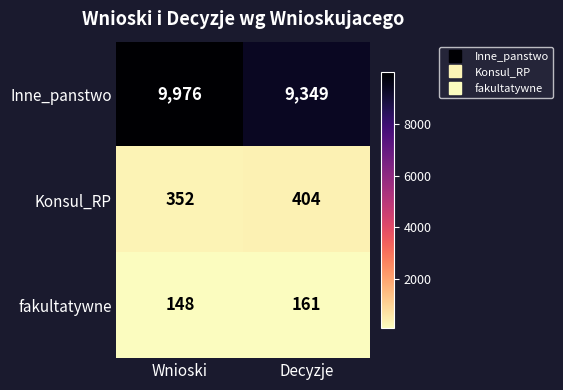

How many distinct data groups are displayed?

3